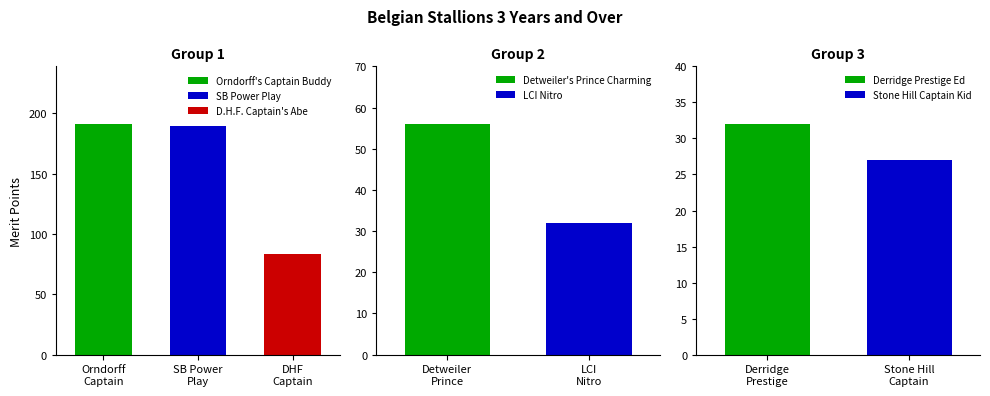

Reading right to left, what are all the values shown in this chart?

27	32	32	56	83	189	191